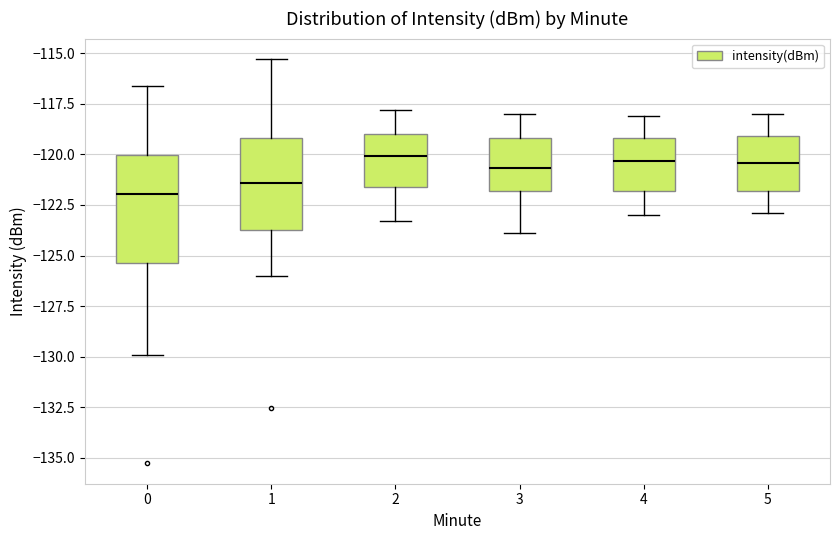

Reading left to right, read every box against the y-axis: the position of its median line, the range the box covers, and the ends of its whiskers. The values are not printed on the chart, so give them approximately, as read against the axis.

0: median -122.0, box -125.5 to -120.0, whiskers -130.0 to -116.5
1: median -121.5, box -123.5 to -119.0, whiskers -126.0 to -115.5
2: median -120.0, box -121.5 to -119.0, whiskers -123.5 to -118.0
3: median -120.5, box -122.0 to -119.0, whiskers -124.0 to -118.0
4: median -120.5, box -122.0 to -119.0, whiskers -123.0 to -118.0
5: median -120.5, box -122.0 to -119.0, whiskers -123.0 to -118.0